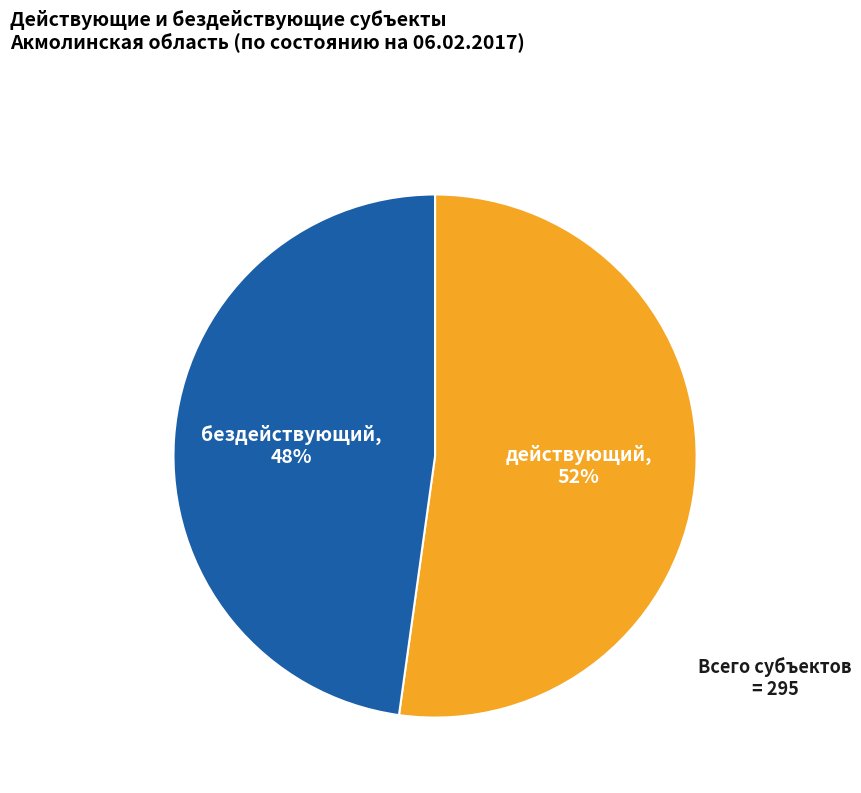

The действующий slice represents 39% of the pie. True or false?

False